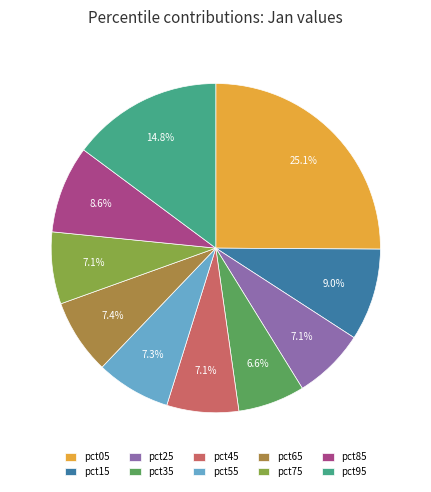

To the nearest percent, what is the difference between the pct25 and pct95 slice percentages?

8%